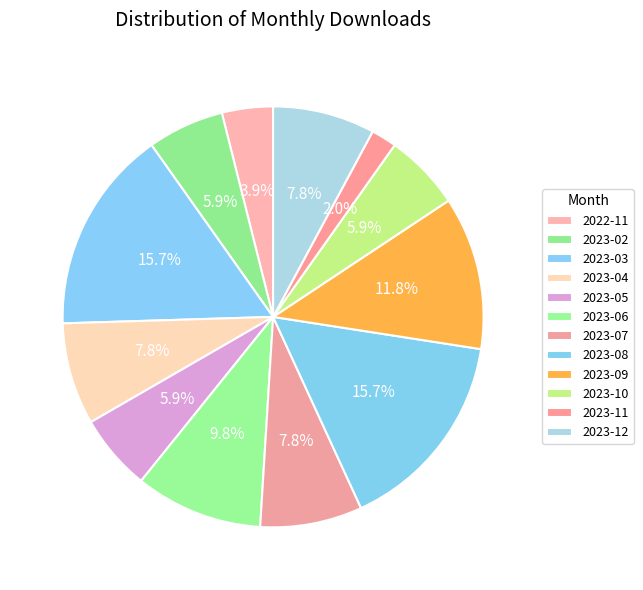

How many segments does this pie chart have?

12